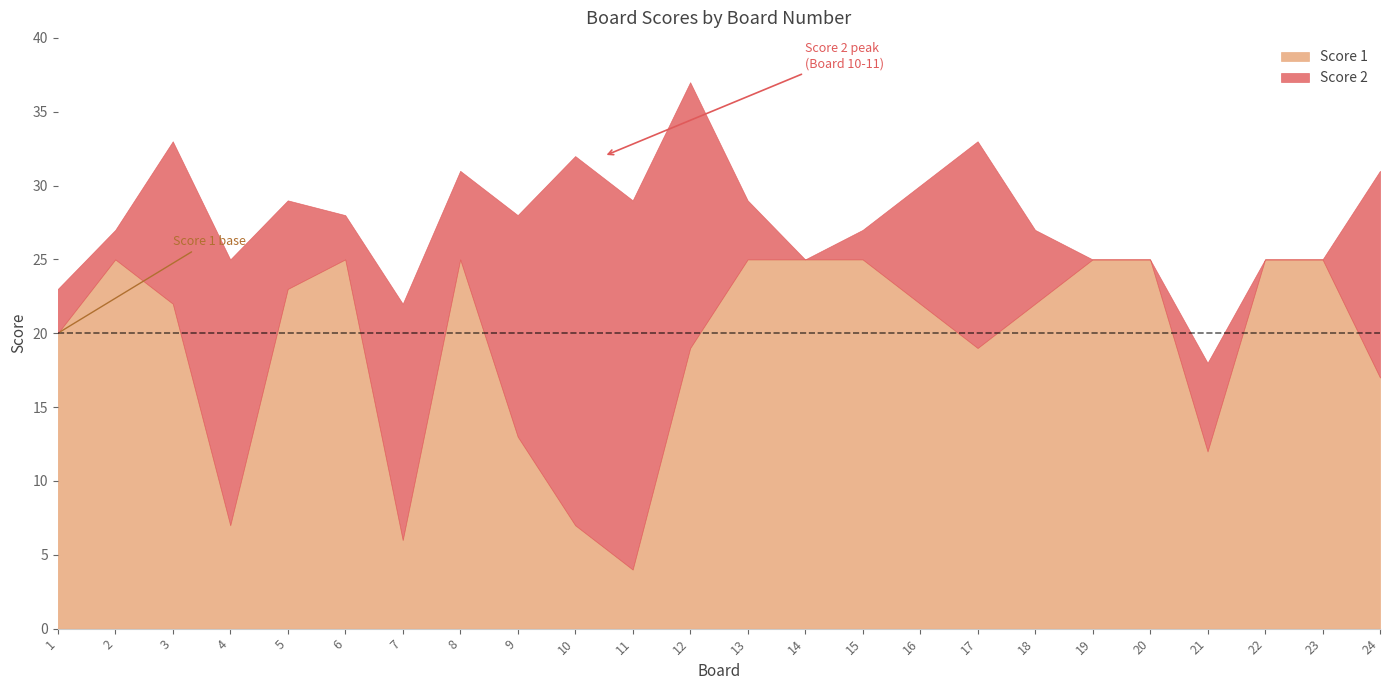

Which category has the highest value in the Score 2 series?

10